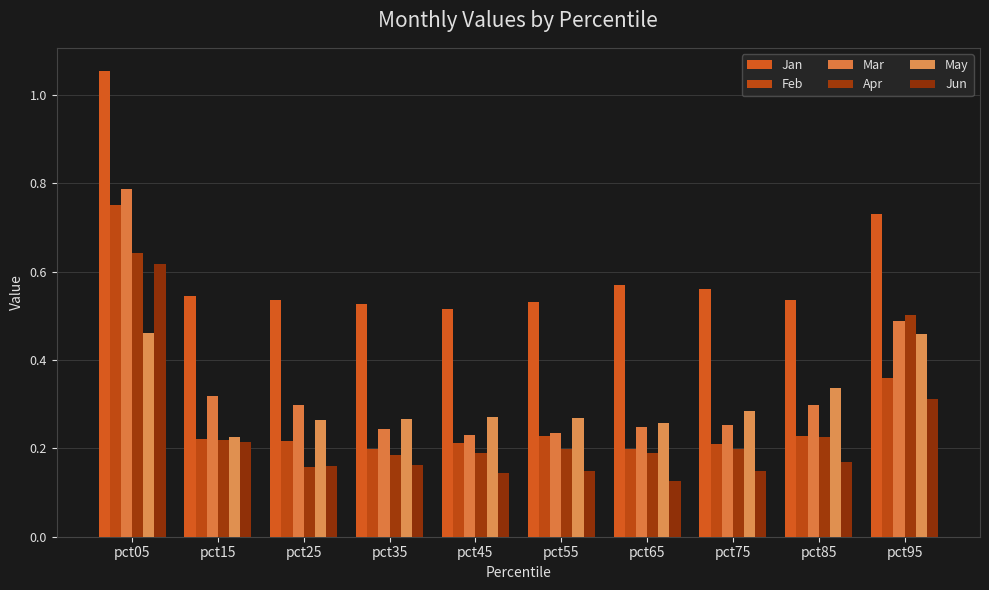

What is the average value of the Feb series?

0.3